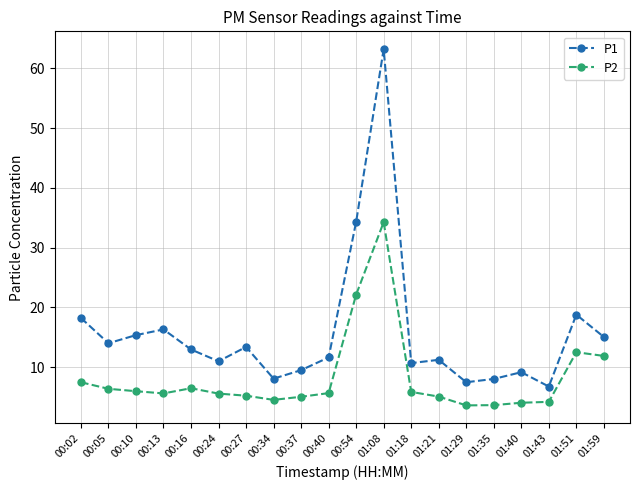

What is the maximum value shown in the chart?

63.2